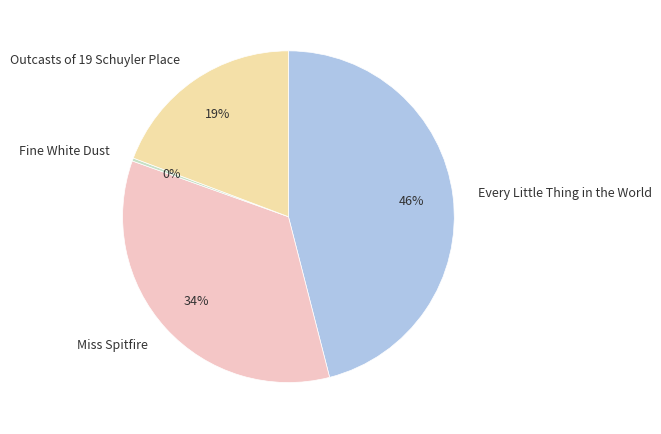

Is there any slice that represents more than half of the pie?

No